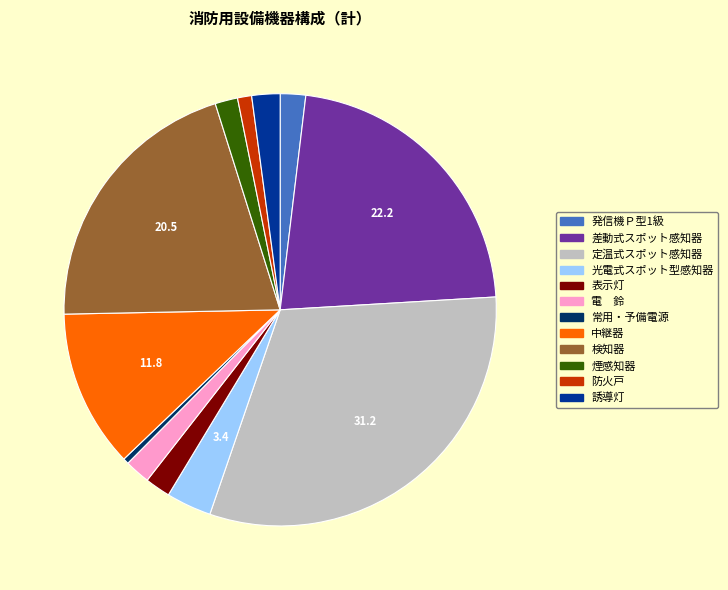

How many slices are in this pie chart?

12